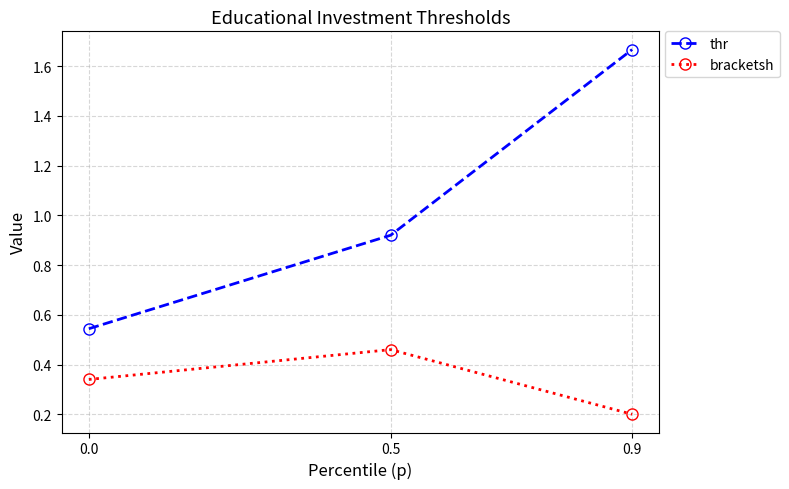

True or false: thr has a value of 2.3 at 0.9.

False